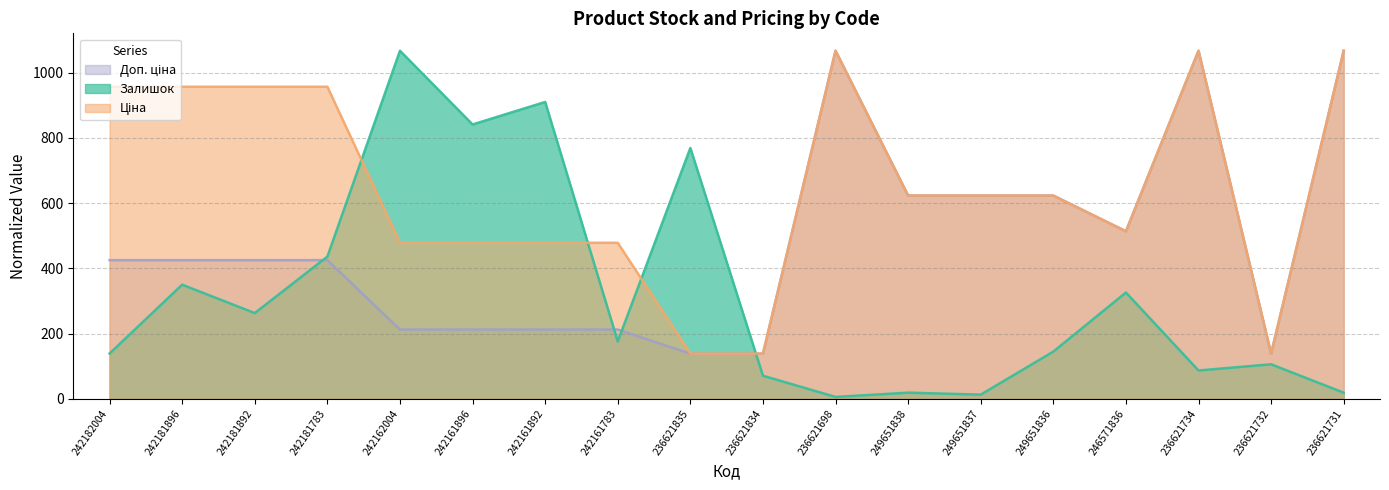

What is the total value across all series at 249651837?

1259.2